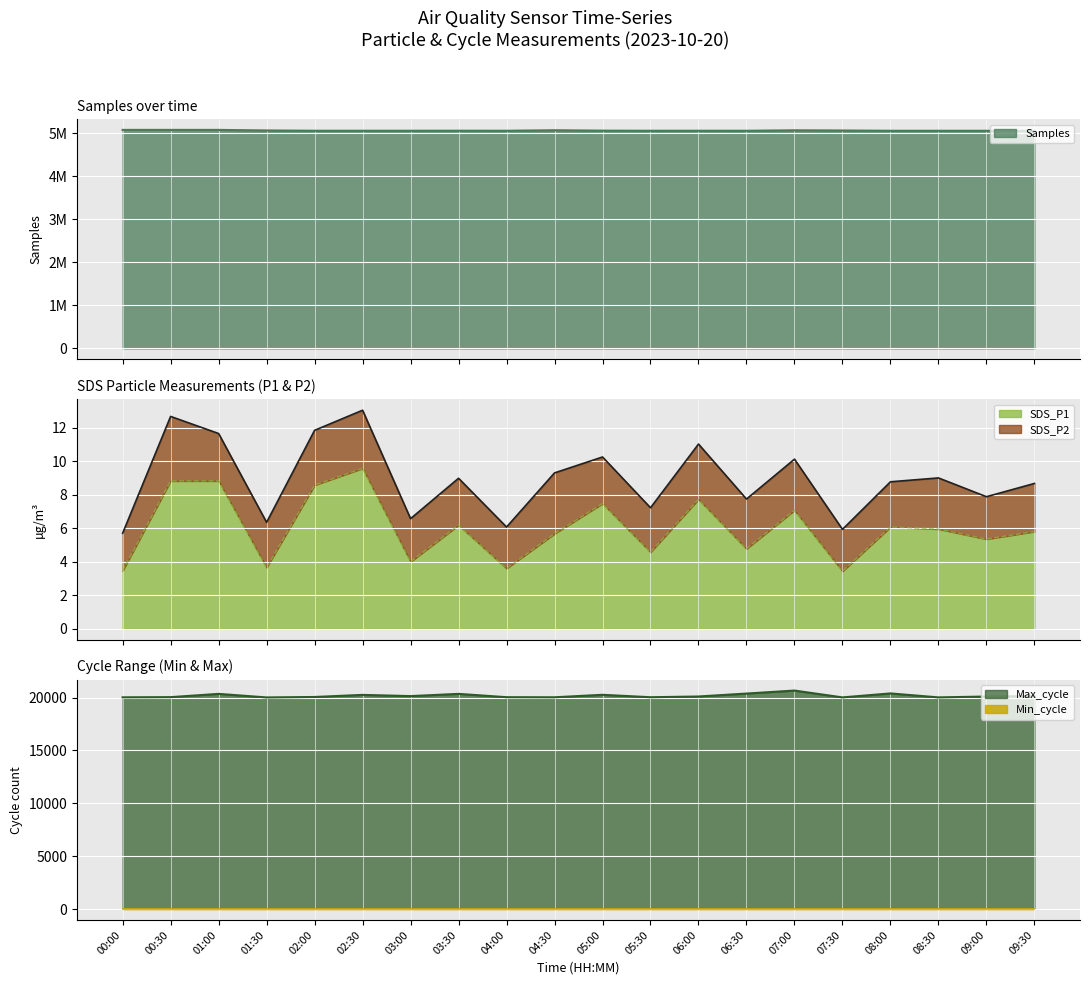

List the labels in order of SDS_P1 value, largest first.

02:30, 00:30, 01:00, 02:00, 06:00, 05:00, 07:00, 03:30, 08:00, 08:30, 09:30, 04:30, 09:00, 06:30, 05:30, 03:00, 01:30, 04:00, 00:00, 07:30